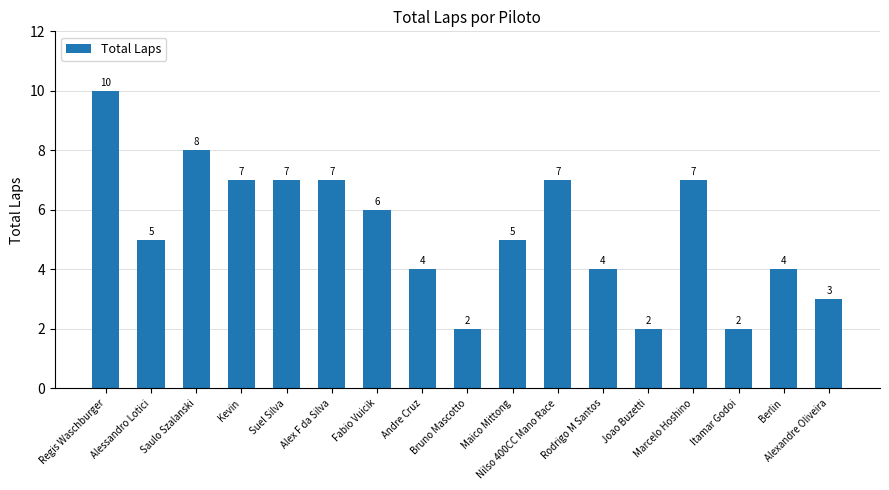

What position from the right is Regis Waschburger?

17